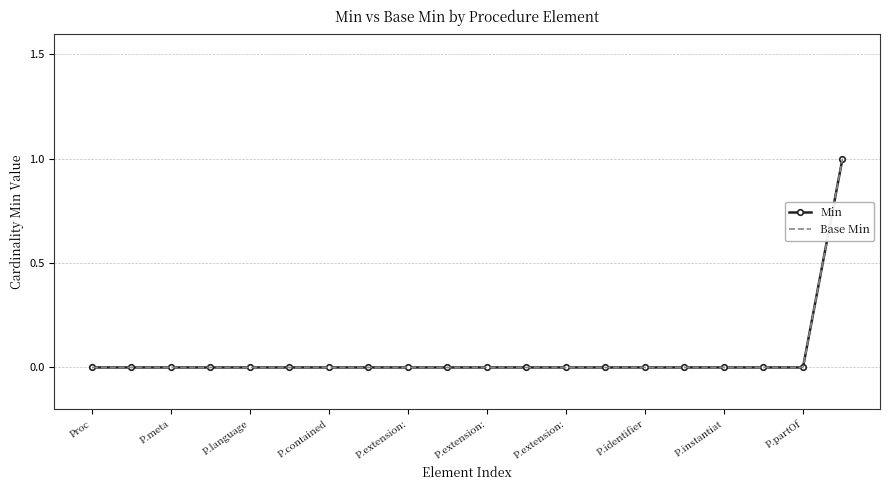

Which series has the widest spread of values?

Min